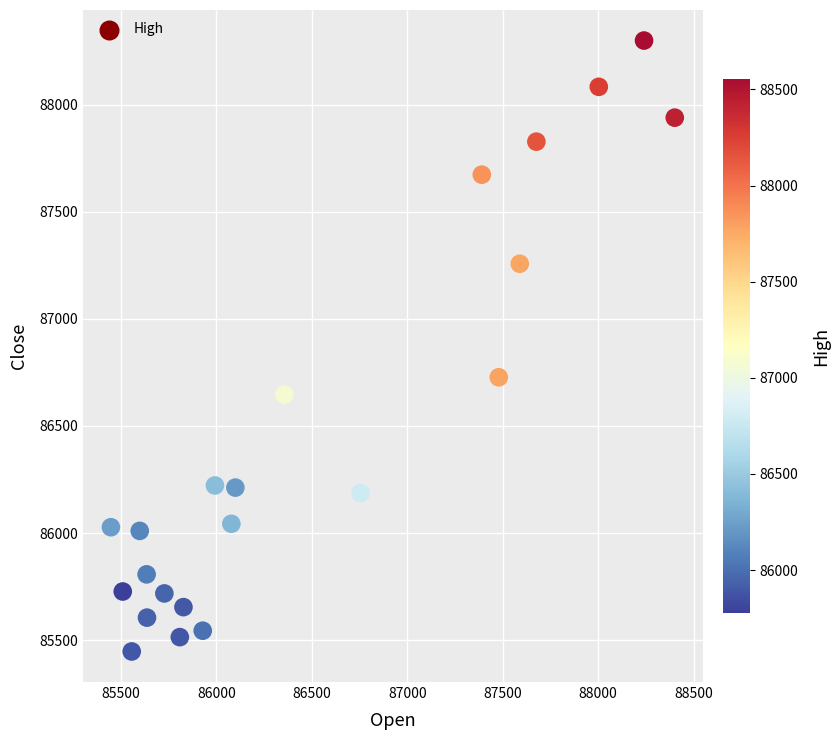

What is the range of Y values (max minus min)?

2852